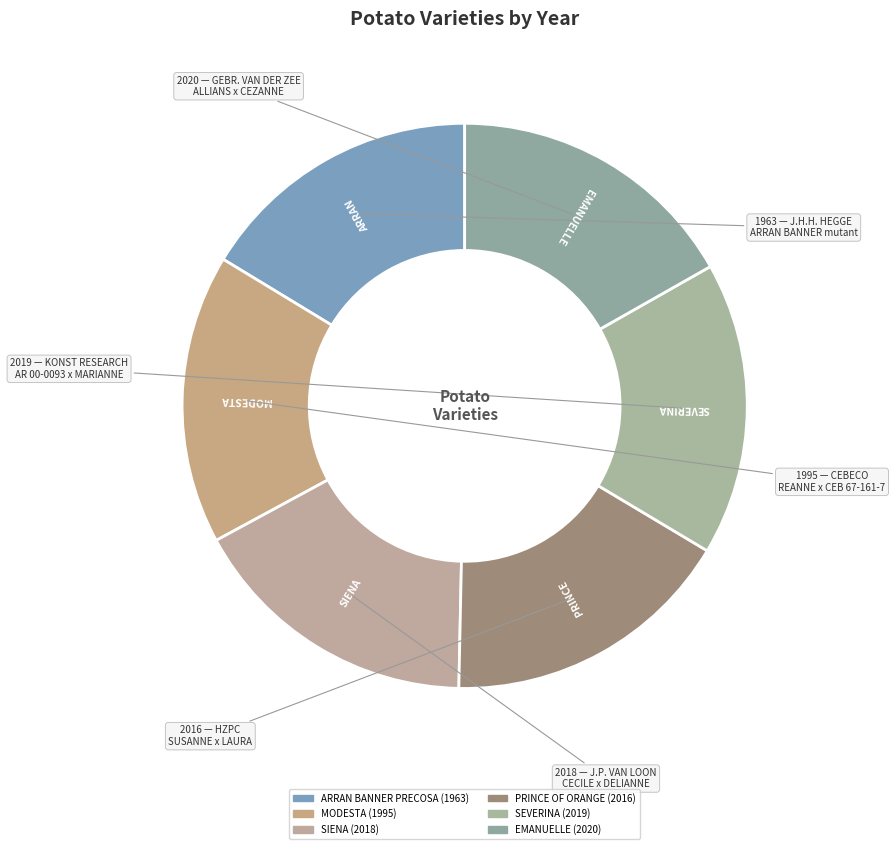

How many slices are in this pie chart?

6